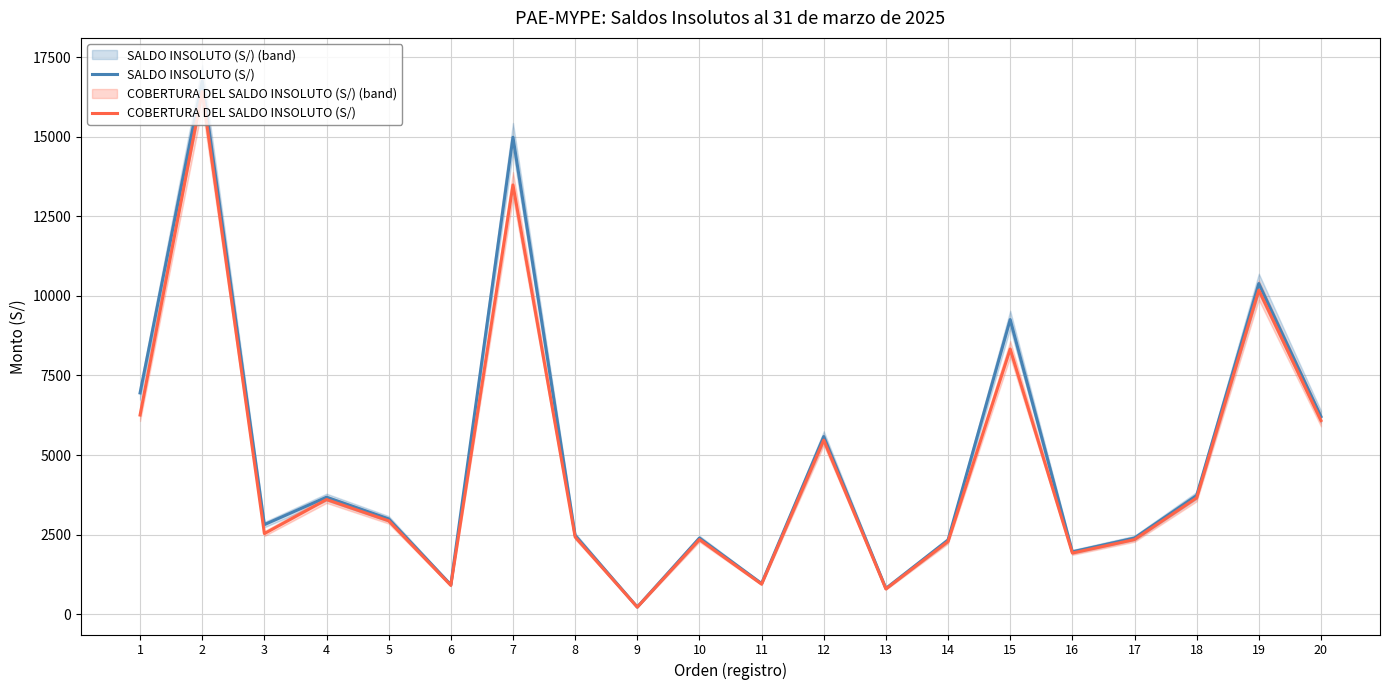

Rank the series by their maximum value, from highest to lowest.

SALDO INSOLUTO (S/), COBERTURA DEL SALDO INSOLUTO (S/)